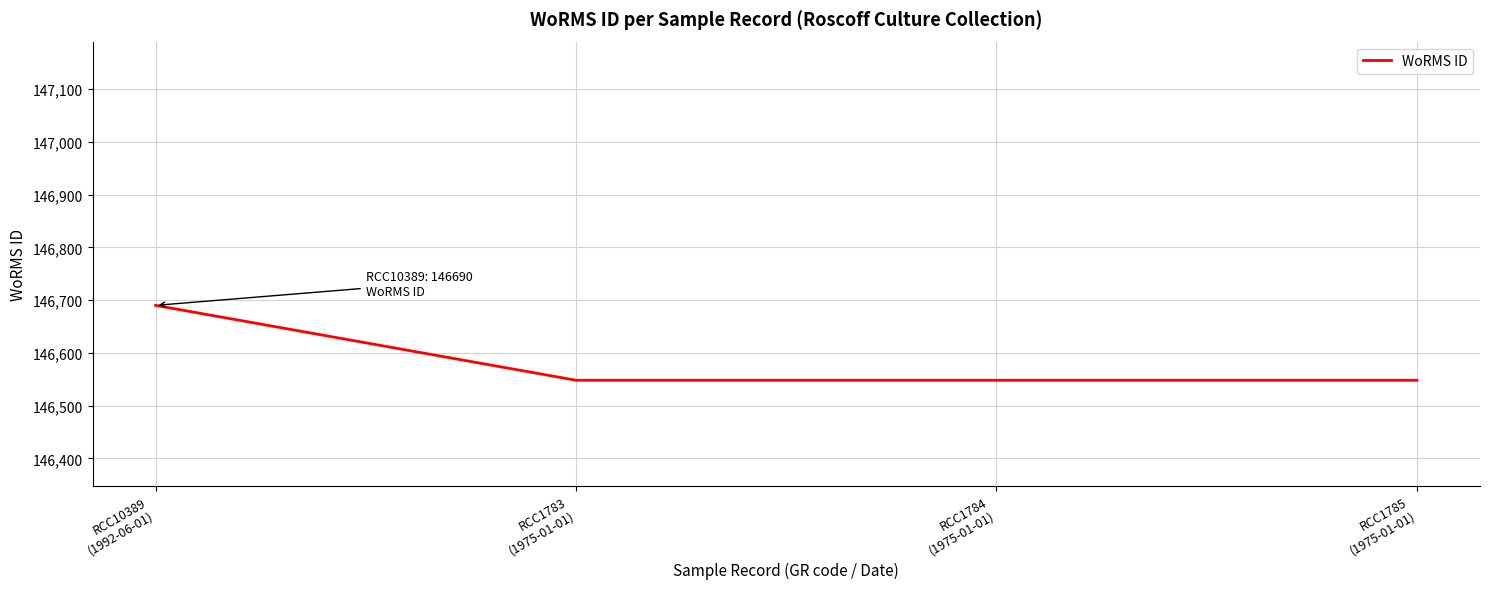

True or false: there are more than 1 points higher than both neighbors.

False